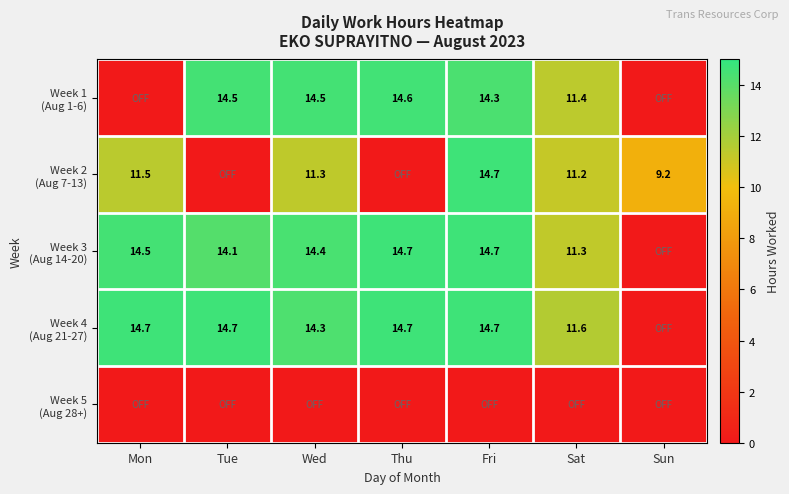

What value does the Week 2 (Aug 7-13) series have at Wed?

11.3